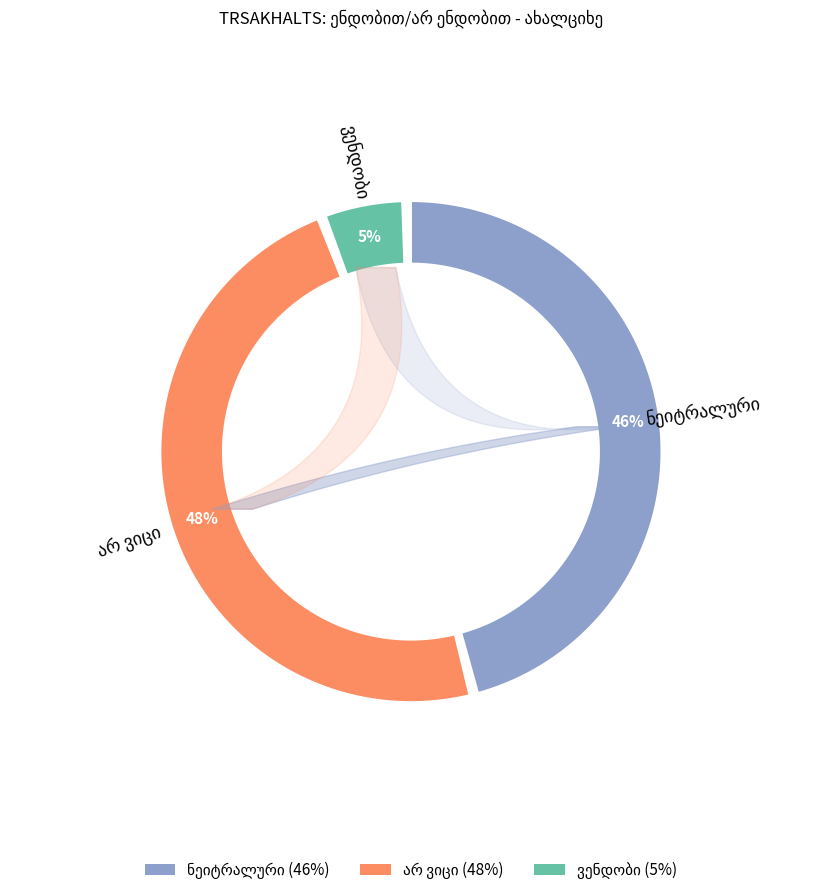

Does ვენდობი account for over 50% of the chart?

No